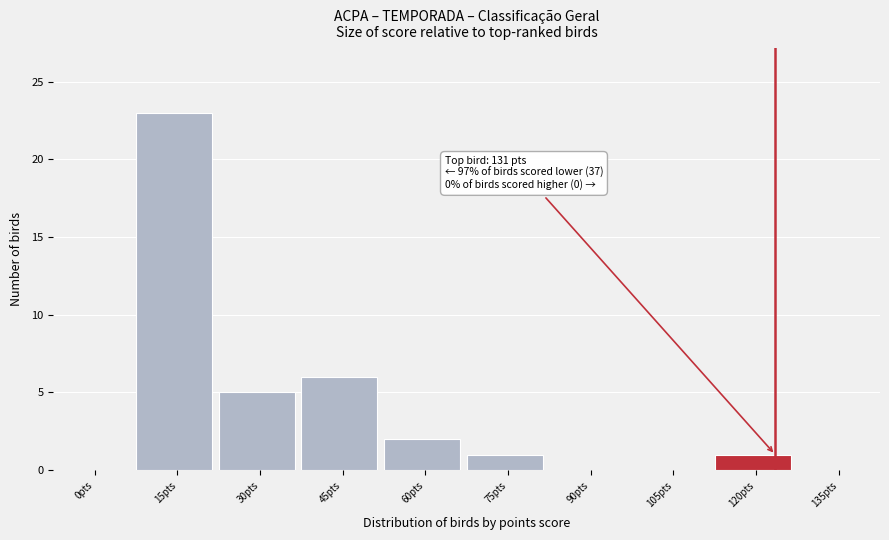

Reading left to right, list all the values displayed in this chart.

0pts=0	15pts=23	30pts=5	45pts=6	60pts=2	75pts=1	90pts=0	105pts=0	120pts=1	135pts=0